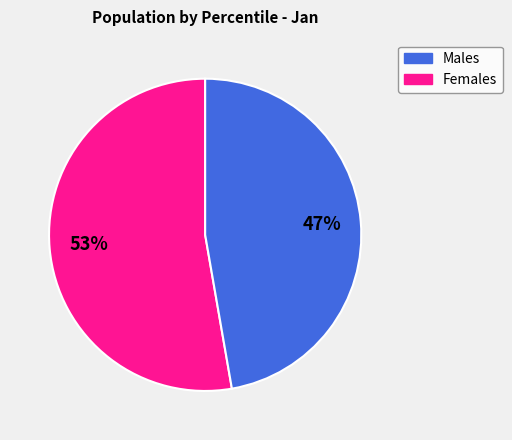

To the nearest percent, what is the average slice percentage?

50%